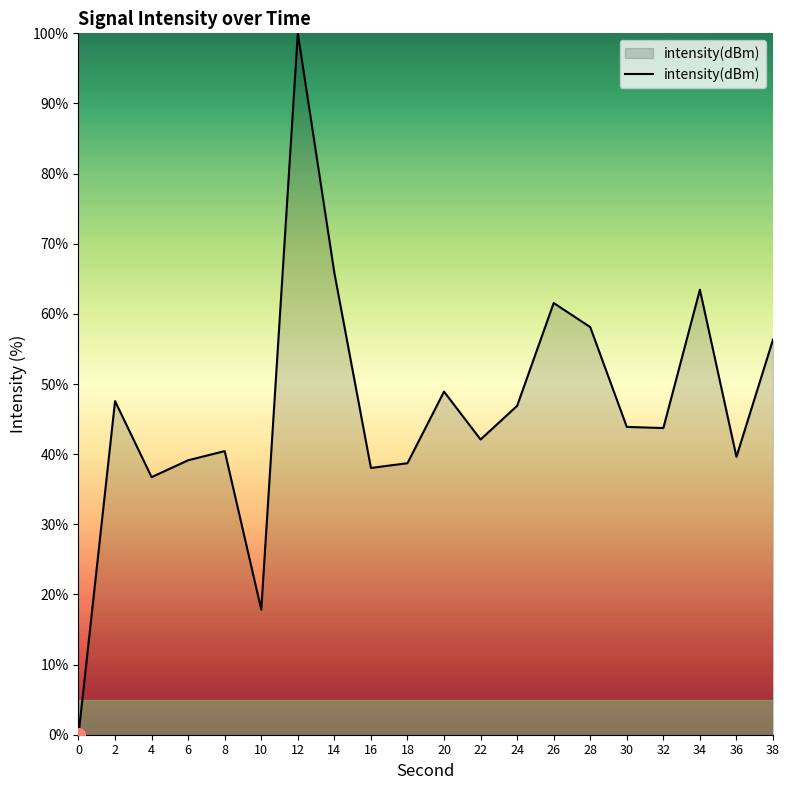

How many values are above zero?

19